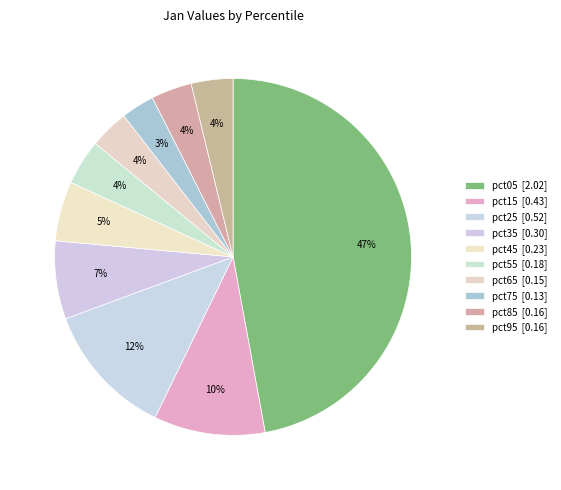

Which slice is the smallest?

pct75